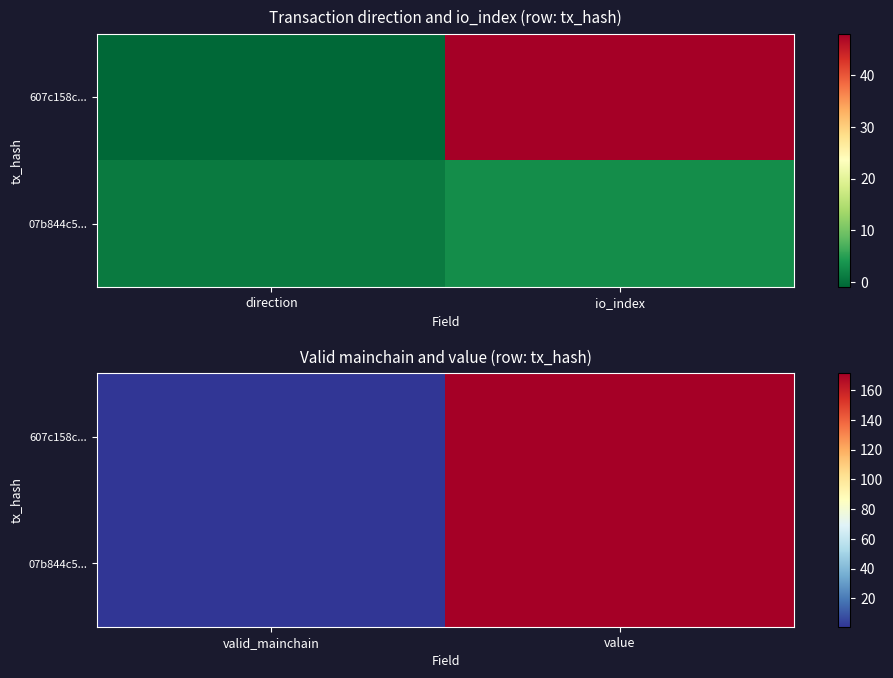

The value of 607c158c... at value is 113.0. True or false?

False